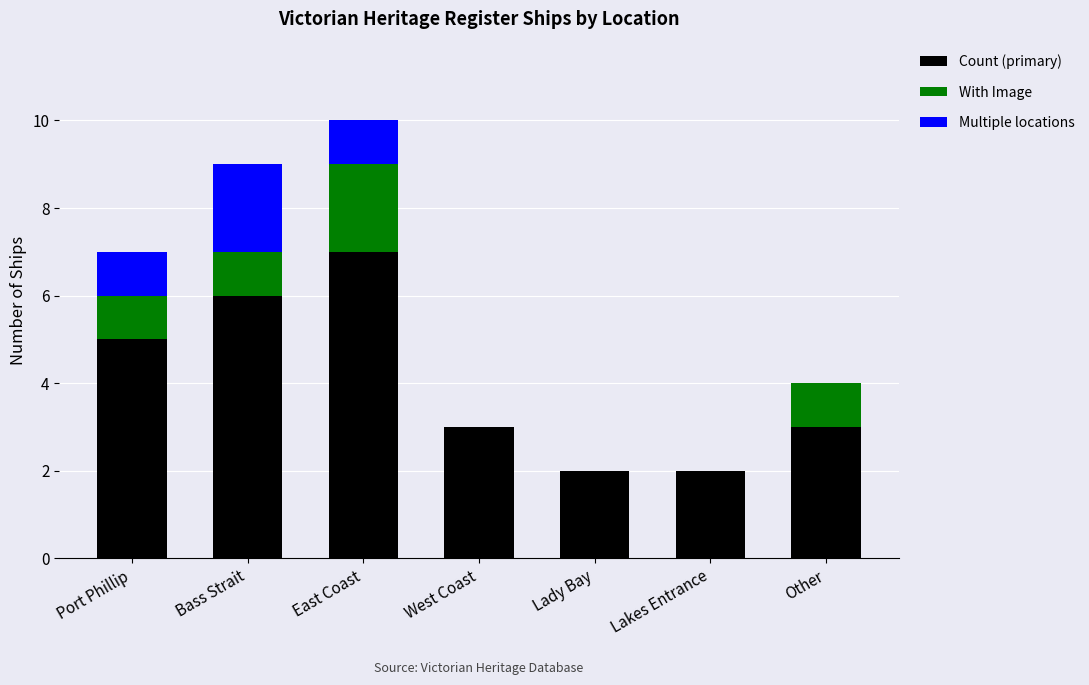

Count the number of categories in the chart.

7